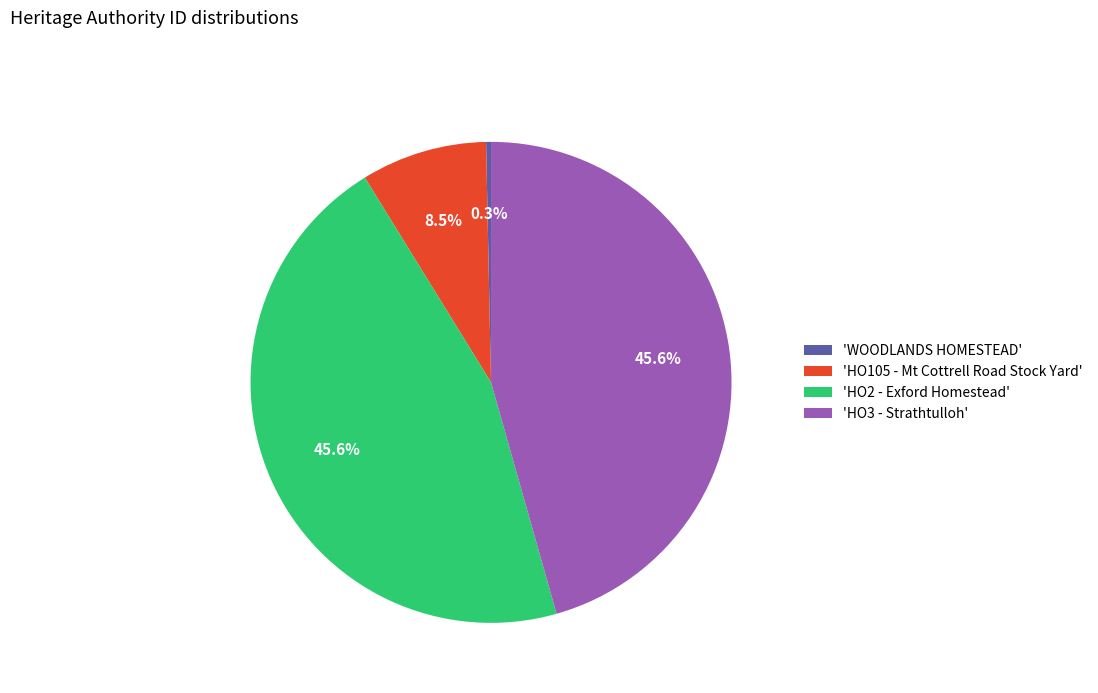

Does any single category account for the majority?

No